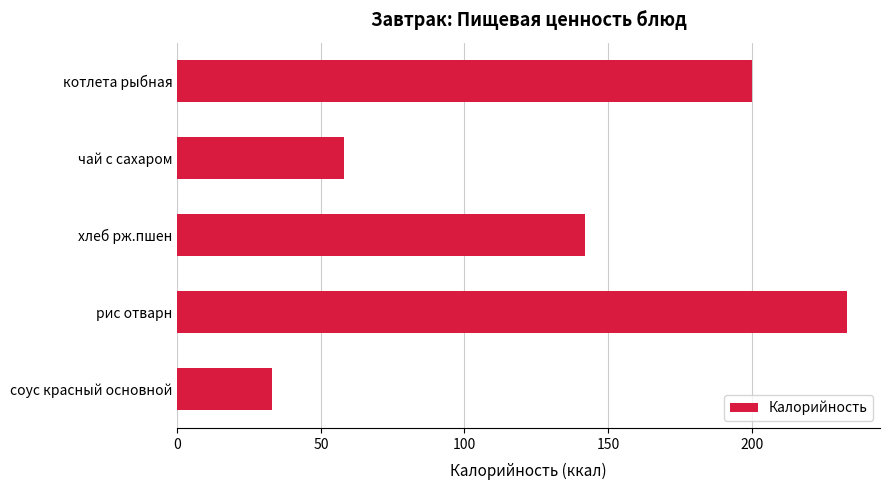

What is the label of the 4th bar from the bottom?

чай с сахаром